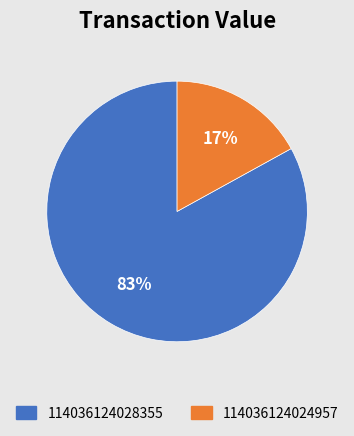

Which slice is the smallest?

114036124024957